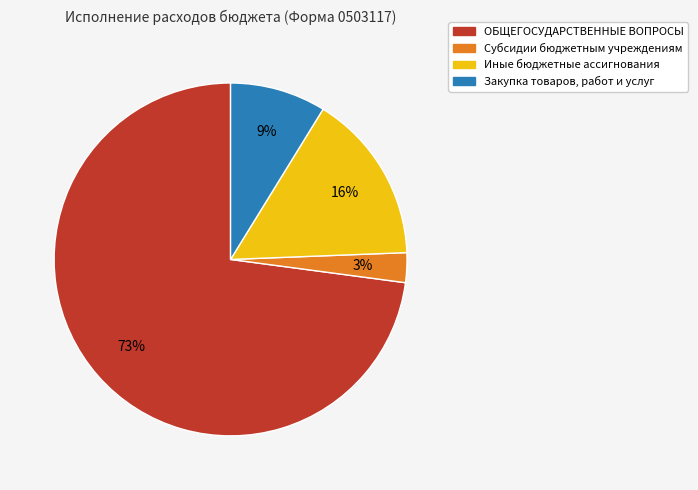

Is it true that Субсидии бюджетным учреждениям is 3% of the pie?

True